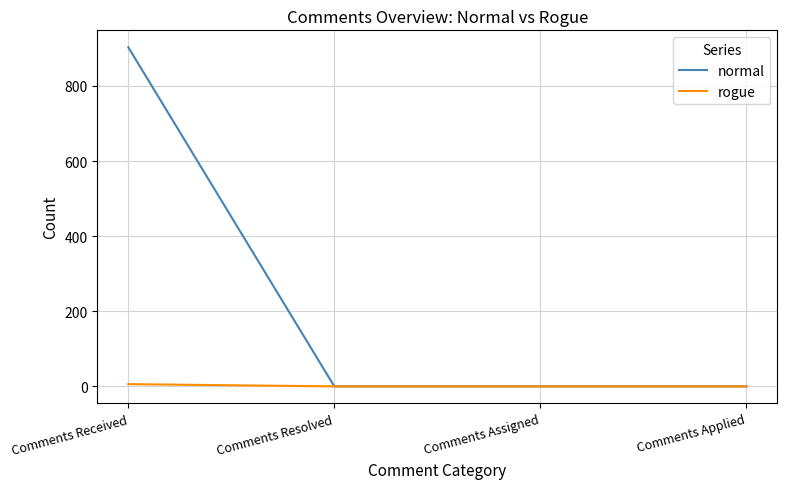

Count the normal values in the range 0 to 903.

4